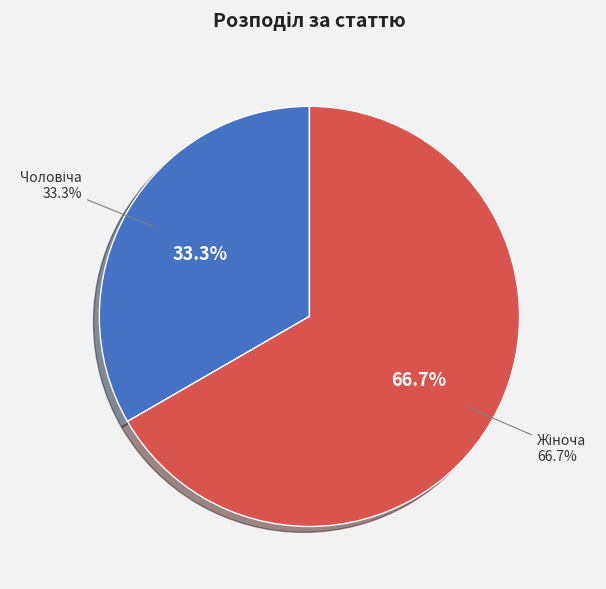

Which category has the biggest portion of the pie?

Жіноча